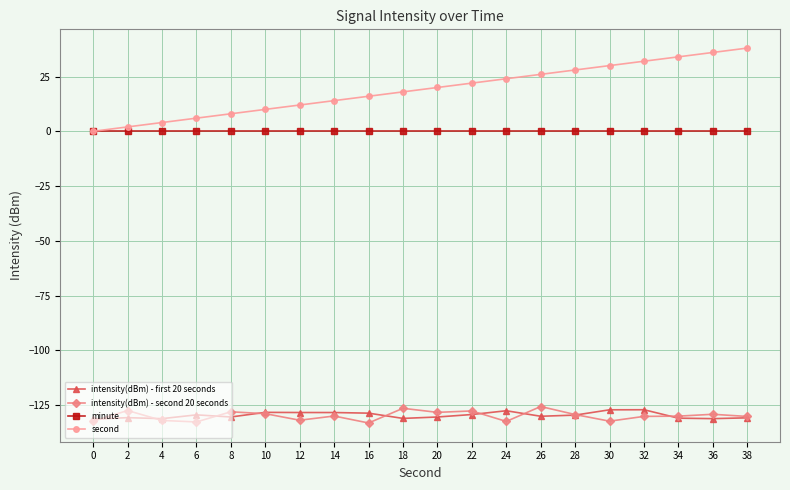

What value does the intensity(dBm) - first 20 seconds series have at 38?

-130.9